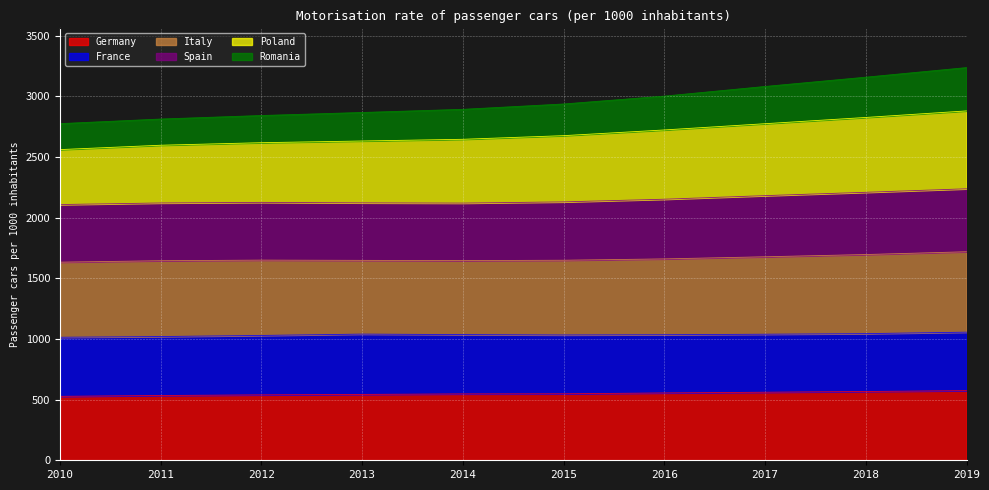

What is the total value across all series at 2018?

3158.0